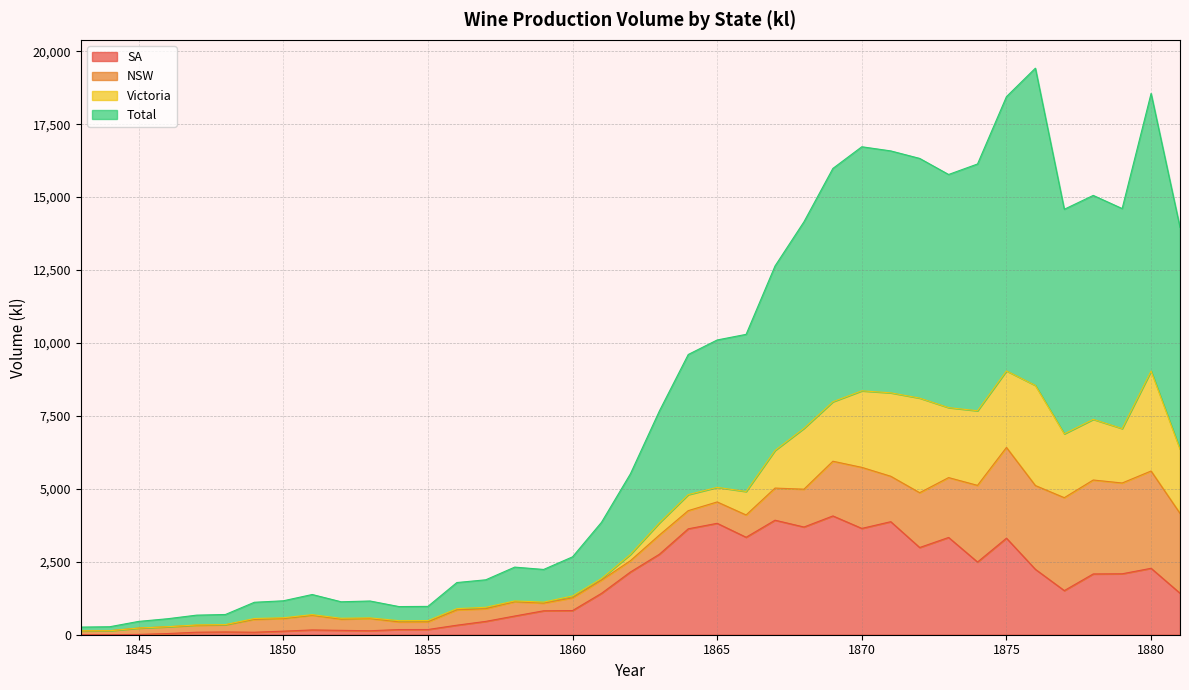

What is the maximum value for SA?

4072.0